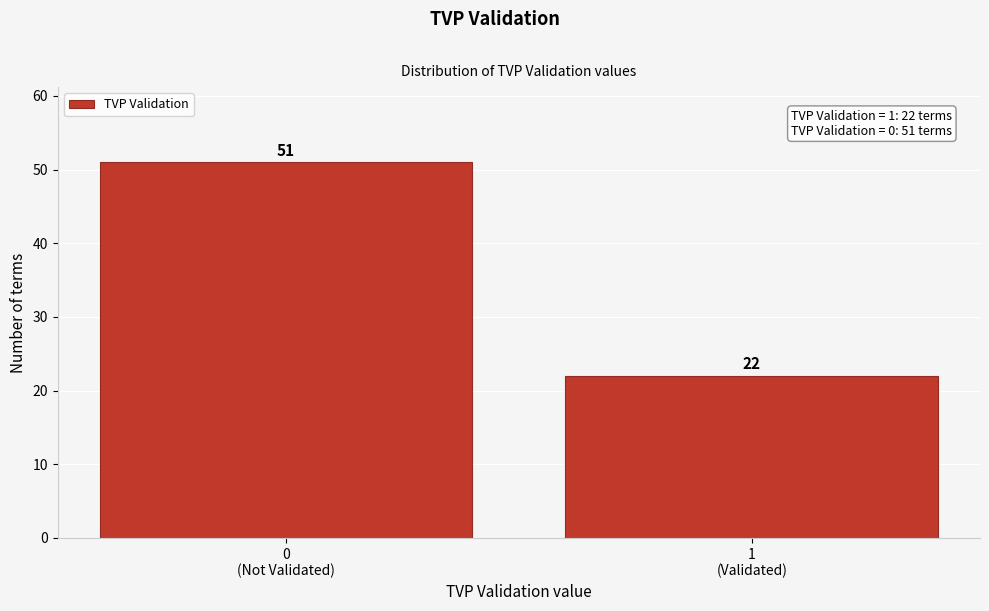

Reading left to right, what are all the values shown in this chart?

51	22